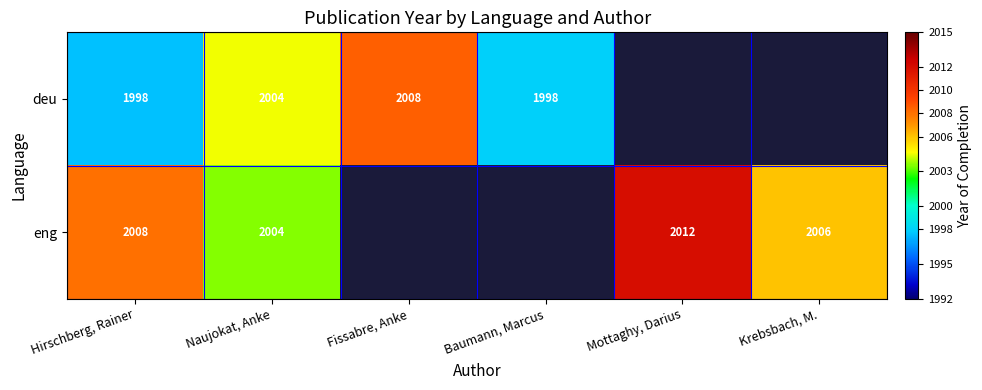

The eng series shows 2008.0 at Hirschberg, Rainer. True or false?

True